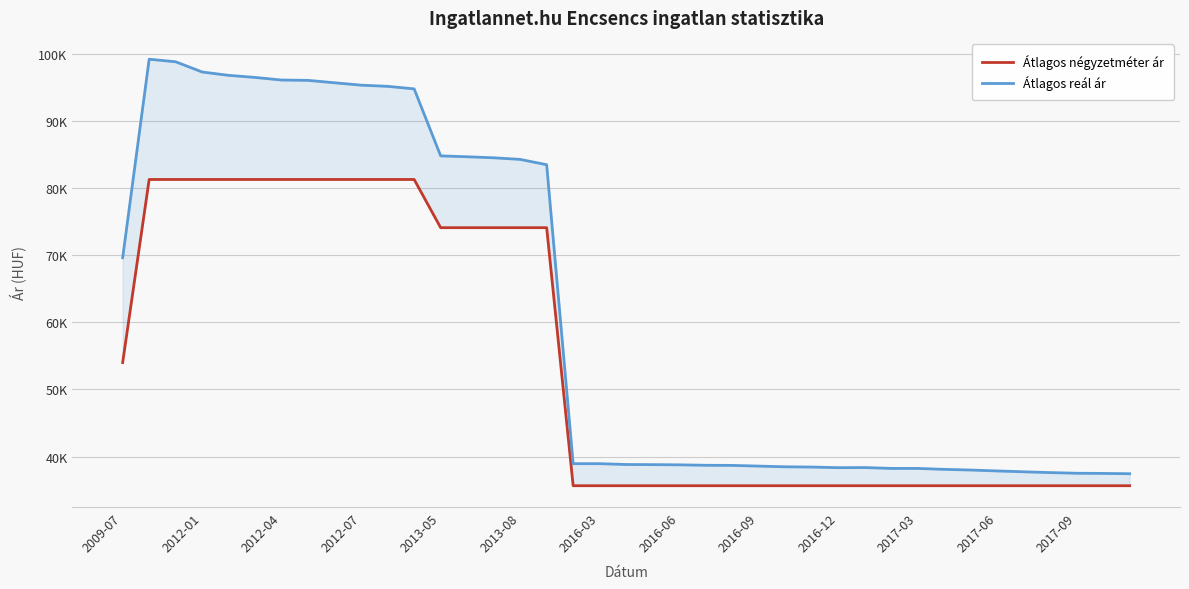

What is the difference between the highest and lowest values at 16?

9372